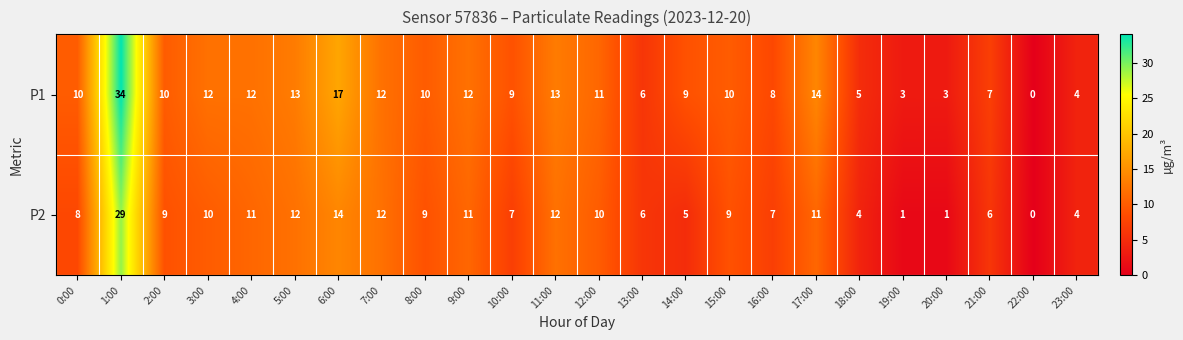

The P2 series shows 16 at 4:00. True or false?

False